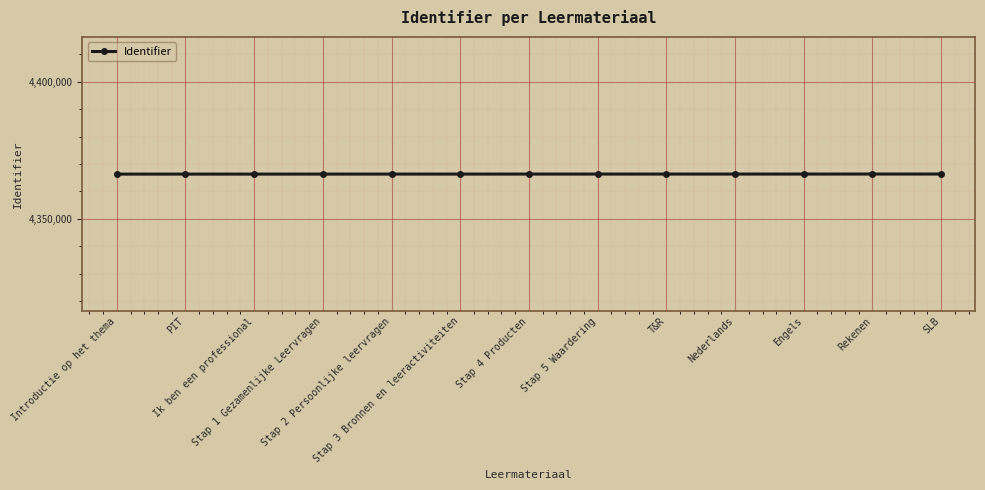

What is the difference between the maximum and minimum values?

24